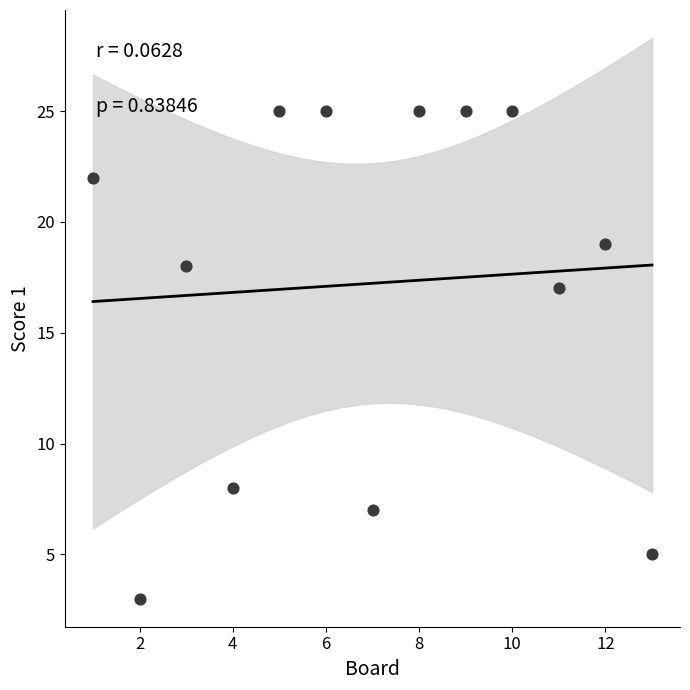

What Y value in the scatter plot is closest to 14?

17